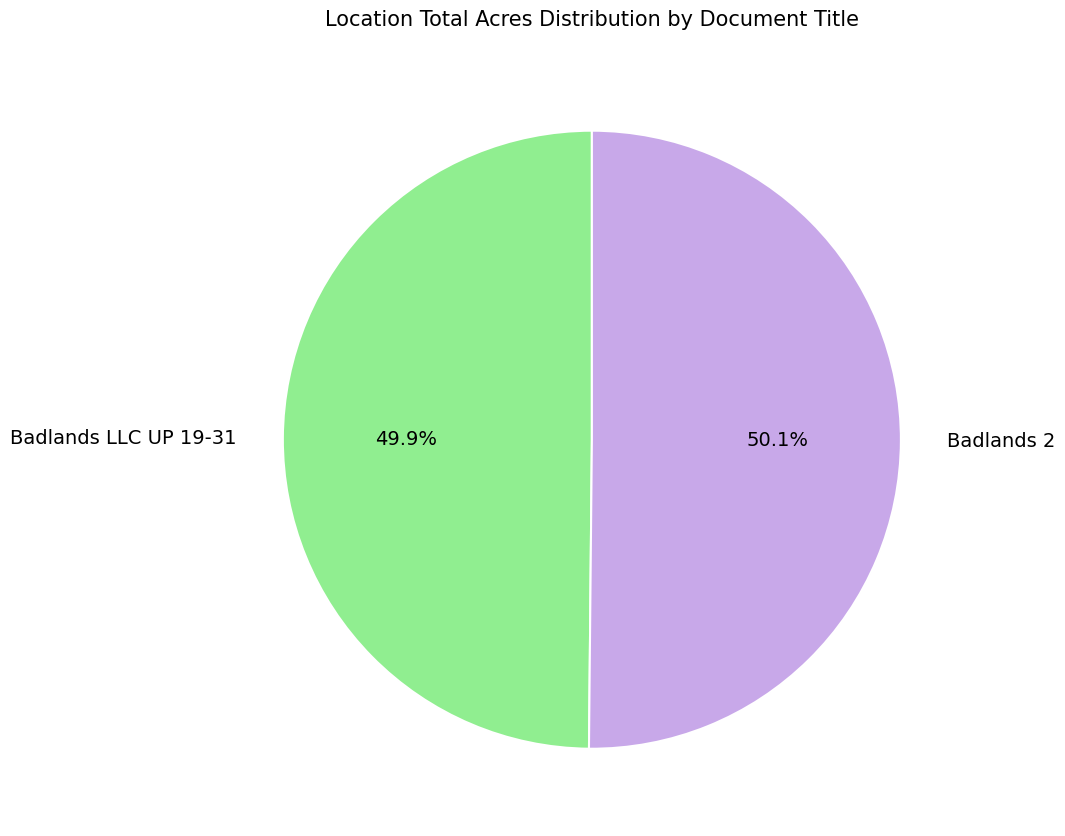

To the nearest percent, what is the average slice percentage?

50%